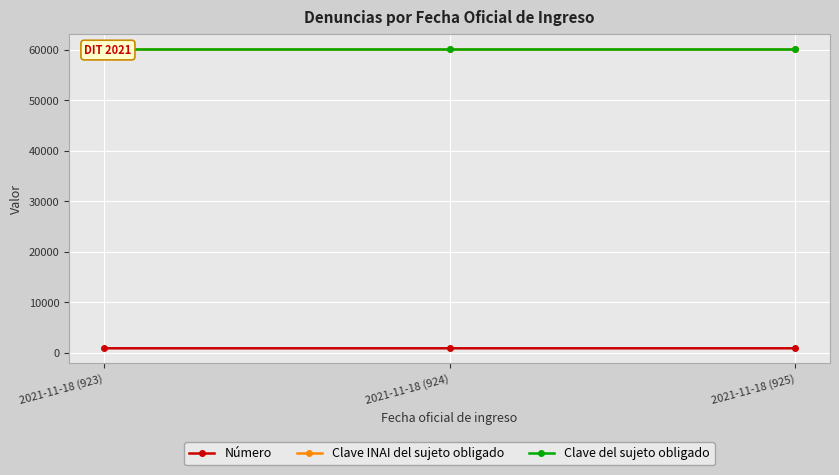

Is it true that Número equals 924 at 2021-11-18 (924)?

True